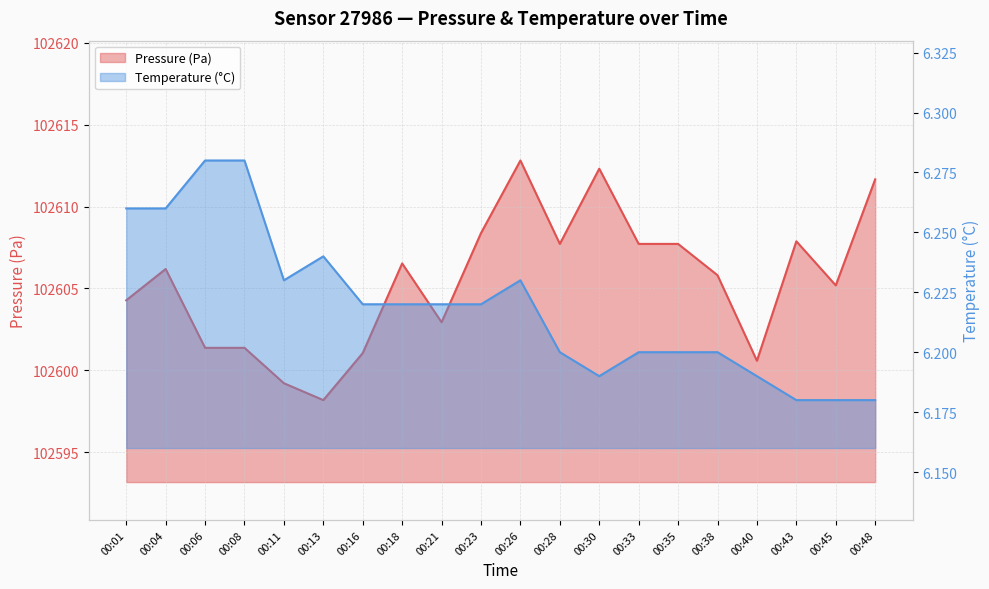

True or false: Temperature (°C) (line) and Pressure (Pa) (line) cross at least once.

False